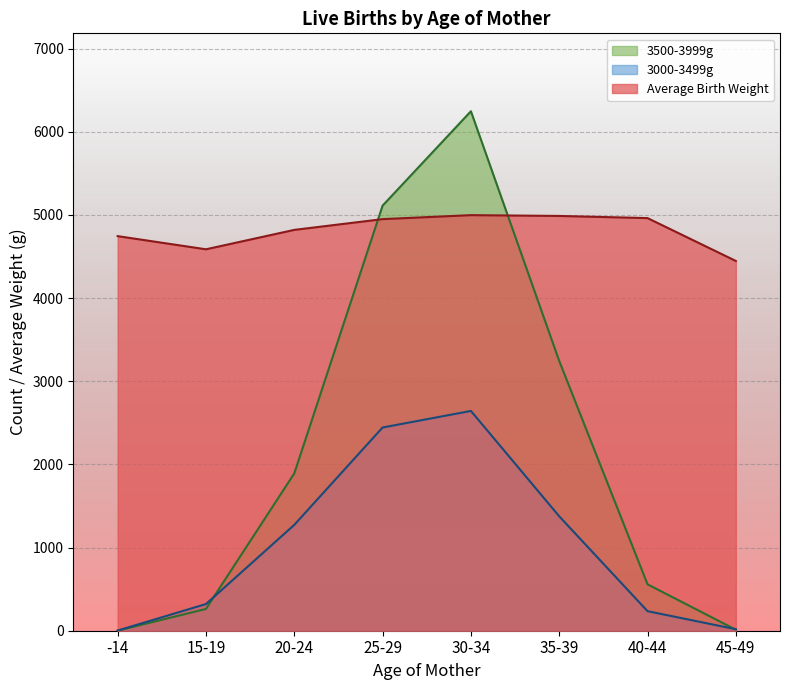

How many lines are shown in the chart?

3